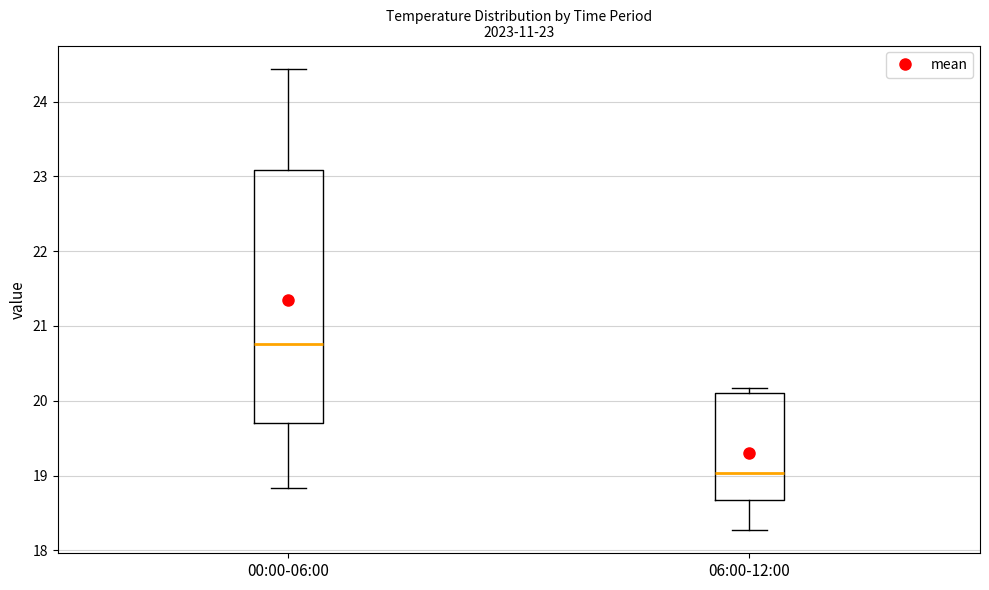

Which box is the tallest, from its lower edge to its upper edge?

00:00-06:00